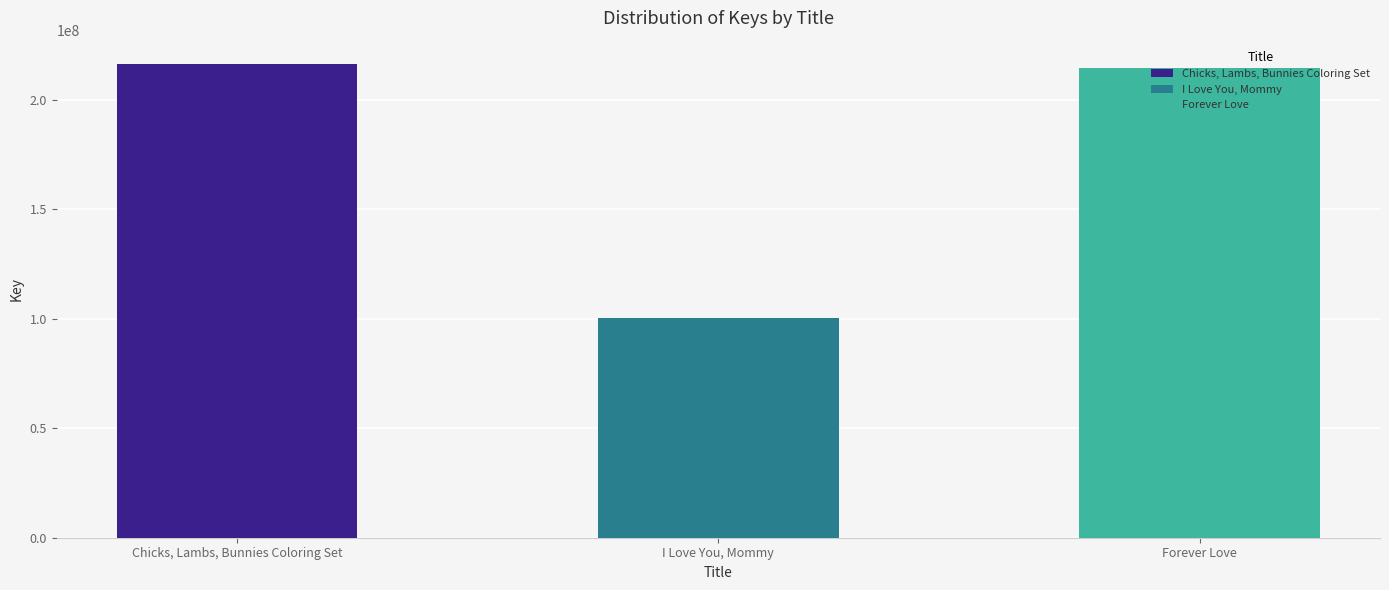

Where does the data first go above 214691917?

Chicks, Lambs, Bunnies Coloring Set